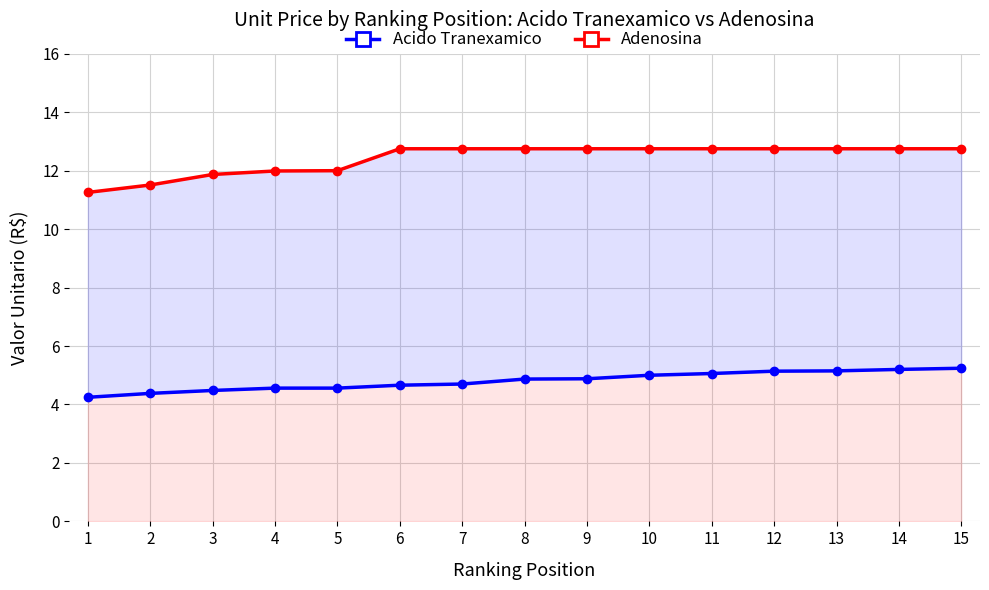

Reading right to left, transcribe all the data shown in this chart.

Acido Tranexamico: 5.2	5.2	5.2	5.1	5.1	5.0	4.9	4.9	4.7	4.7	4.6	4.6	4.5	4.4	4.2
Adenosina: 12.8	12.8	12.8	12.8	12.8	12.8	12.8	12.8	12.8	12.8	12.0	12.0	11.9	11.5	11.3